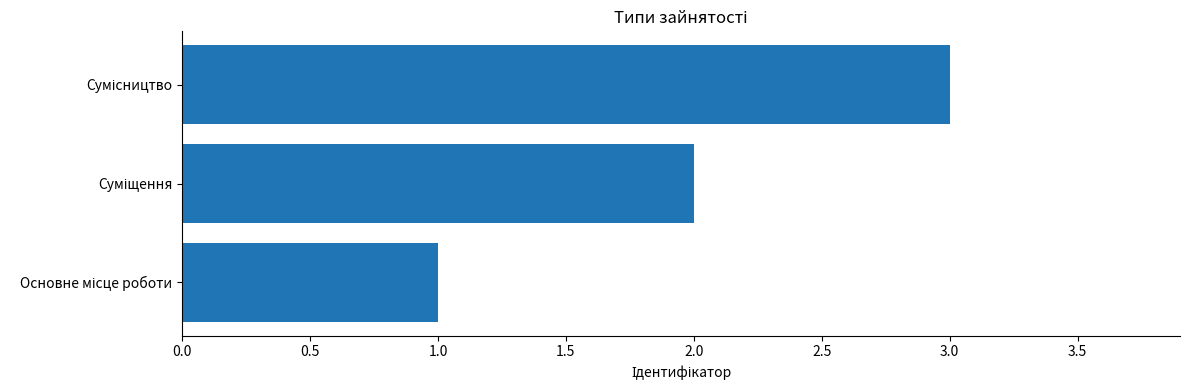

What is the greatest value displayed?

3